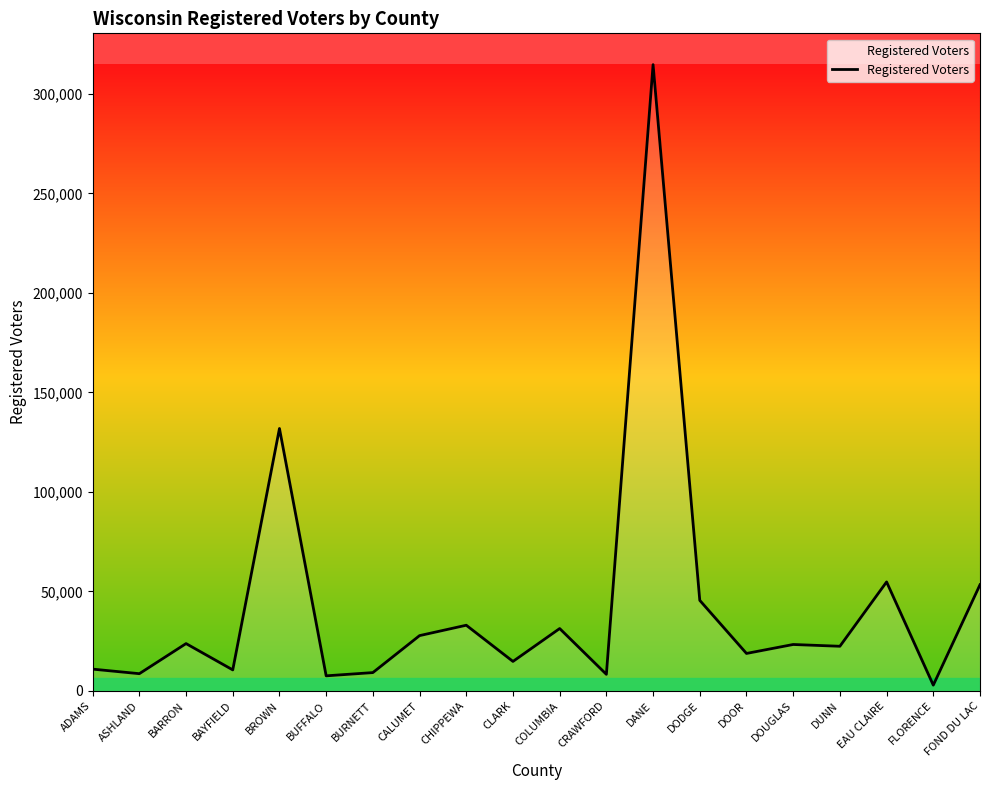

Is it true that the value at BARRON is 8910?

False